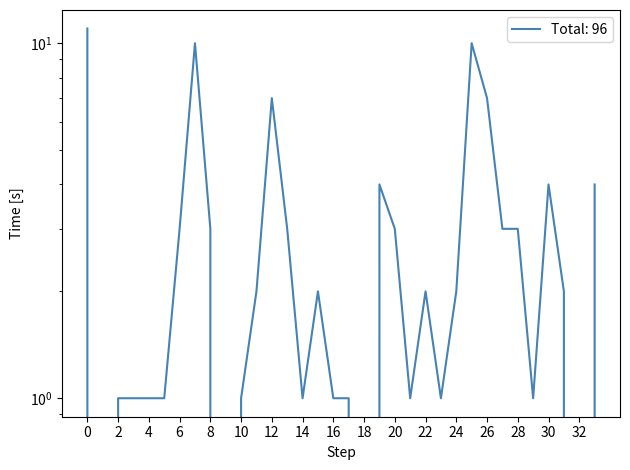

How many distinct data groups are displayed?

1